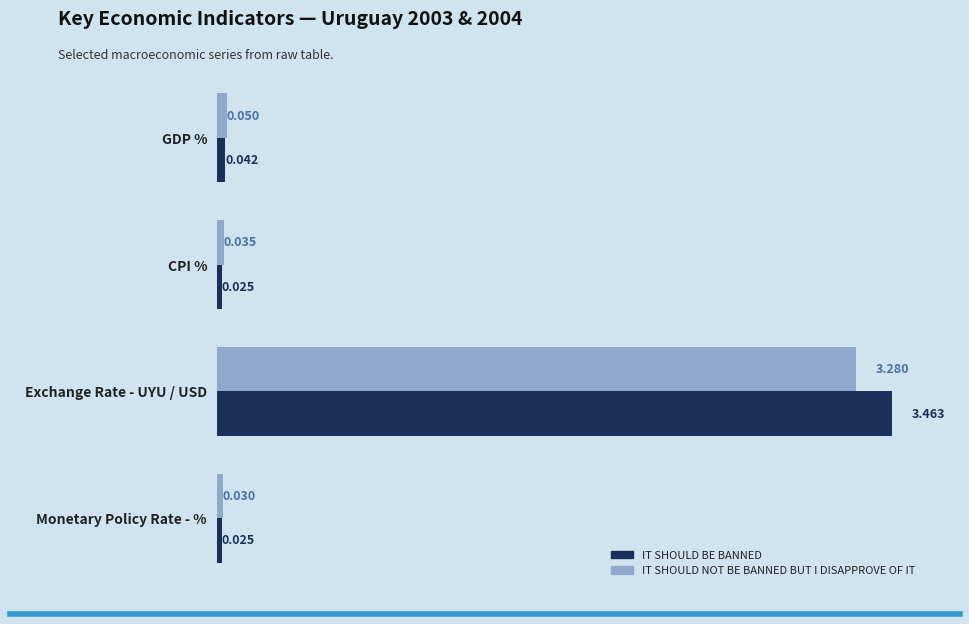

Rank the categories by IT SHOULD NOT BE BANNED BUT I DISAPPROVE OF IT value from highest to lowest.

Exchange Rate - UYU / USD, GDP %, CPI %, Monetary Policy Rate - %